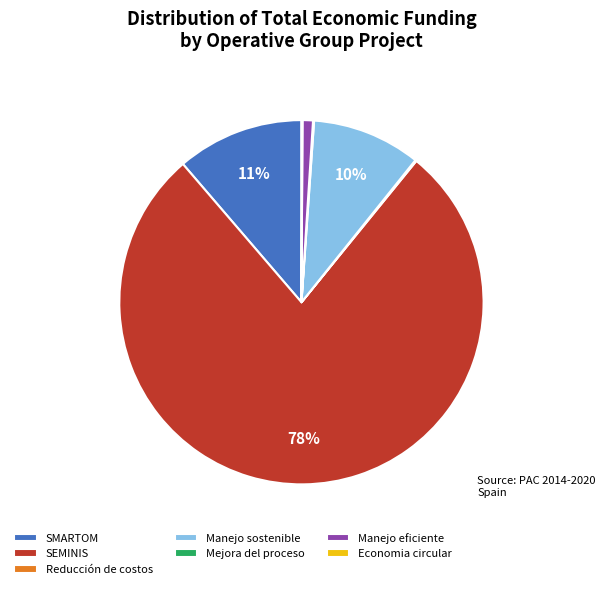

True or false: Manejo sostenible accounts for 10% of the total.

True